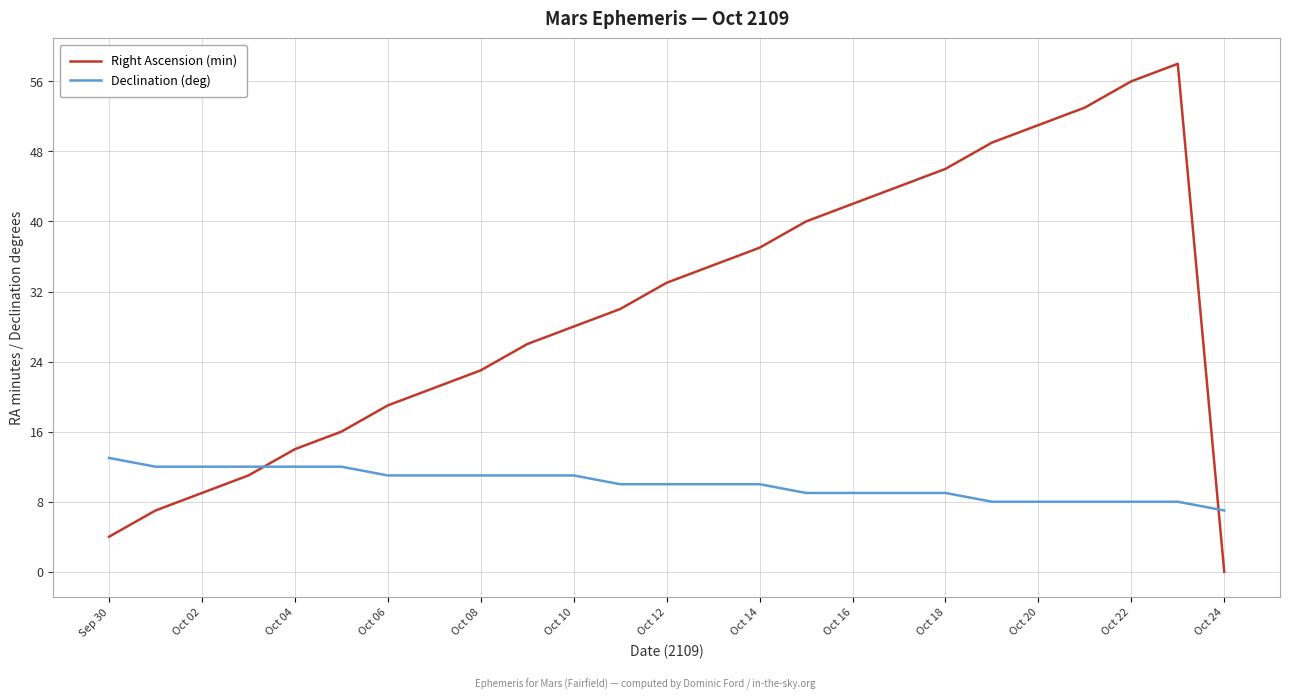

What is the difference between the maximum and minimum values in the Declination (deg) series?

6